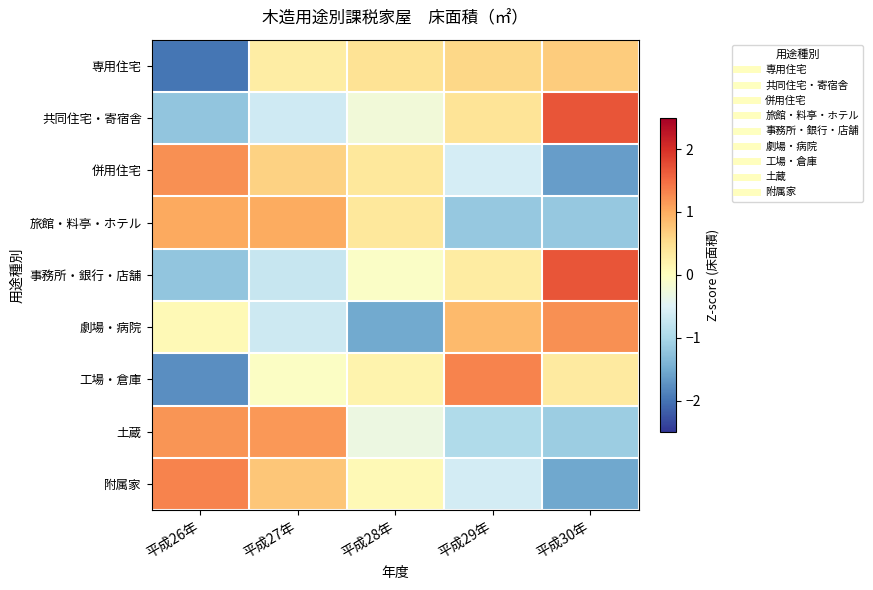

Reading left to right, what are all the values shown in this chart?

専用住宅: 平成26年=-2.0	平成27年=0.3	平成28年=0.4	平成29年=0.6	平成30年=0.7
共同住宅・寄宿舎: 平成26年=-1.2	平成27年=-0.7	平成28年=-0.2	平成29年=0.4	平成30年=1.7
併用住宅: 平成26年=1.2	平成27年=0.6	平成28年=0.4	平成29年=-0.6	平成30年=-1.6
旅館・料亭・ホテル: 平成26年=1.0	平成27年=1.0	平成28年=0.4	平成29年=-1.2	平成30年=-1.2
事務所・銀行・店舗: 平成26年=-1.2	平成27年=-0.7	平成28年=-0.1	平成29年=0.3	平成30年=1.7
劇場・病院: 平成26年=0.1	平成27年=-0.7	平成28年=-1.5	平成29年=0.9	平成30年=1.2
工場・倉庫: 平成26年=-1.8	平成27年=-0.0	平成28年=0.2	平成29年=1.3	平成30年=0.3
土蔵: 平成26年=1.2	平成27年=1.2	平成28年=-0.3	平成29年=-0.9	平成30年=-1.1
附属家: 平成26年=1.3	平成27年=0.7	平成28年=0.1	平成29年=-0.6	平成30年=-1.5